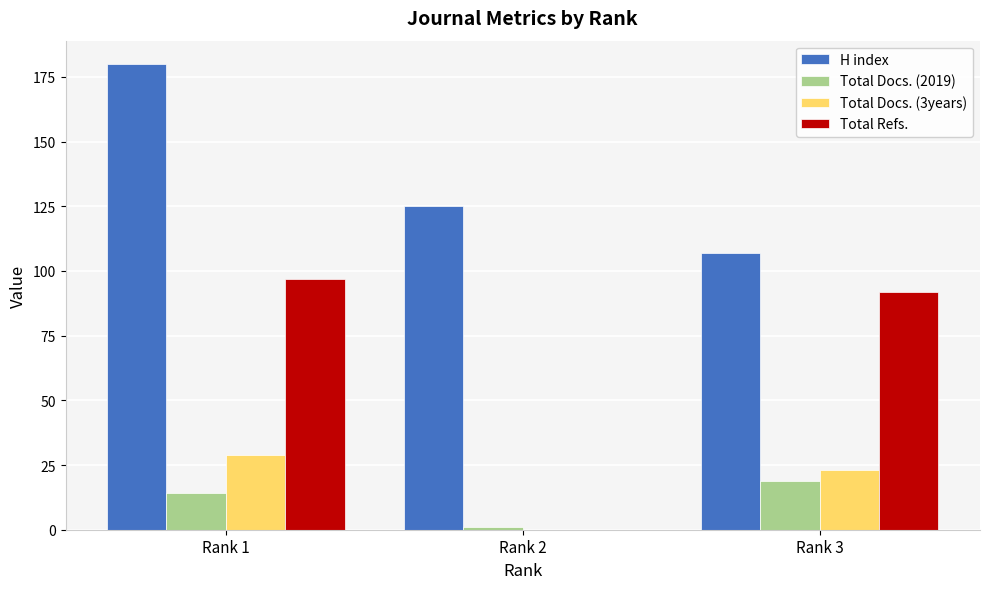

Reading left to right, list all the values displayed in this chart.

H index: Rank 1=180	Rank 2=125	Rank 3=107
Total Docs. (2019): Rank 1=14	Rank 2=1	Rank 3=19
Total Docs. (3years): Rank 1=29	Rank 2=0	Rank 3=23
Total Refs.: Rank 1=97	Rank 2=0	Rank 3=92